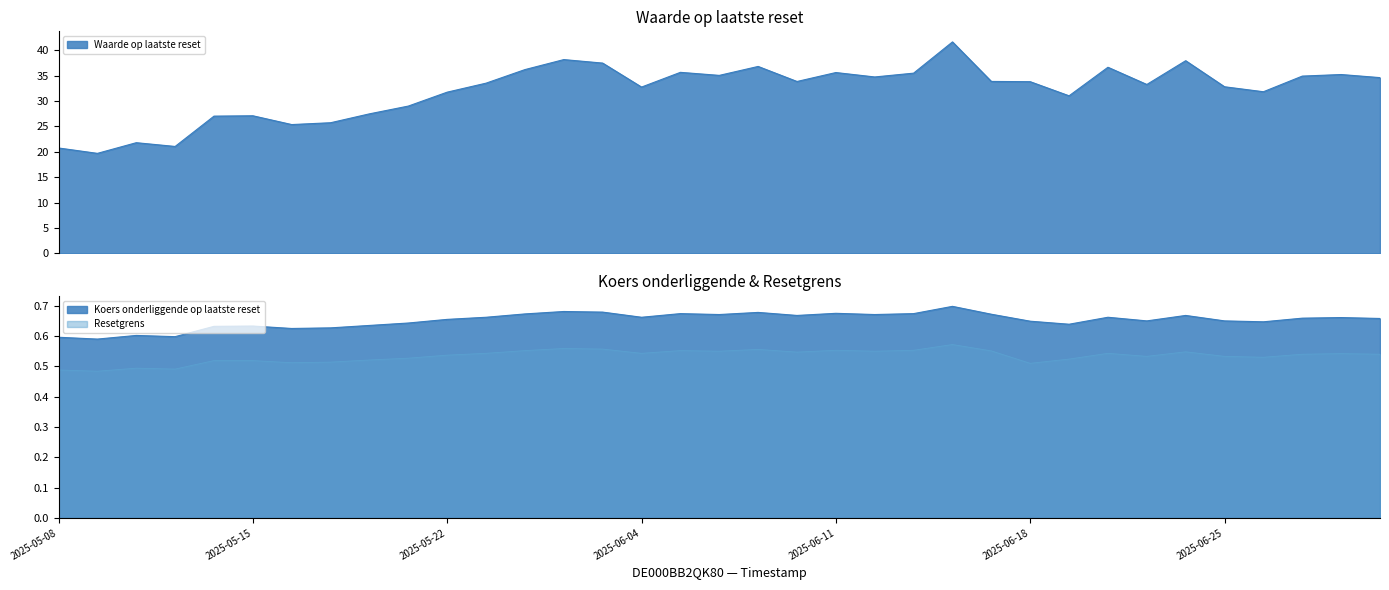

Where is Waarde op laatste reset nearest to the value 30?

2025-05-21